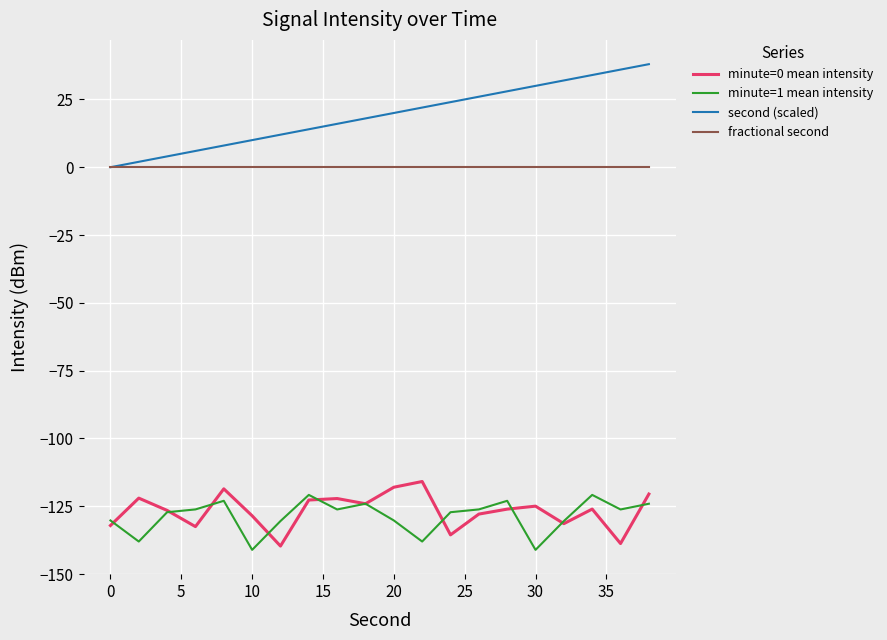

What is the maximum value shown in the chart?

38.0